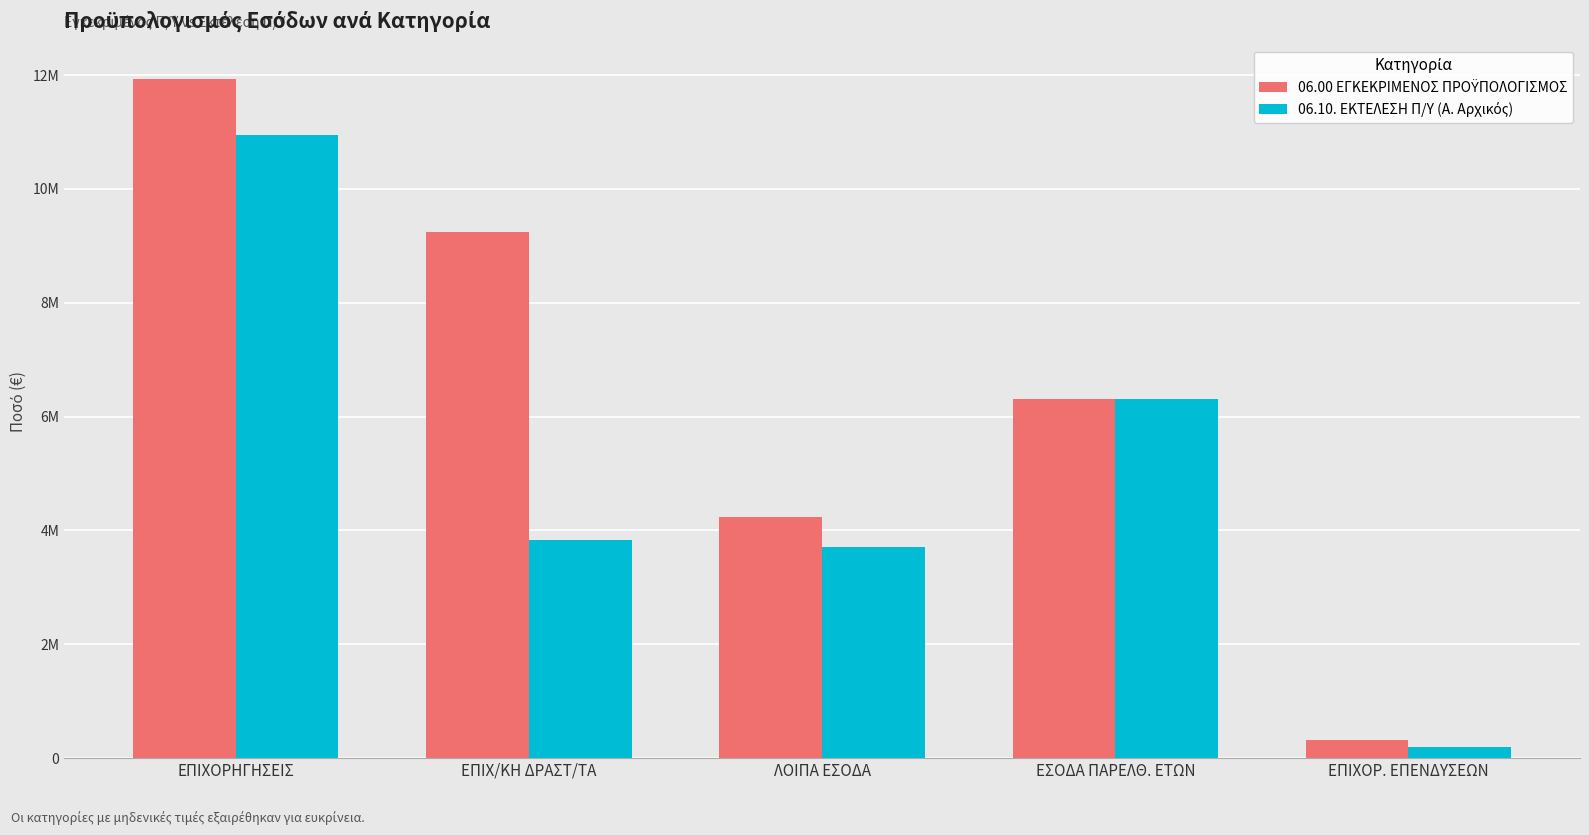

At ΛΟΙΠΑ ΕΣΟΔΑ, list the series in order from smallest to largest.

06.10. ΕΚΤΕΛΕΣΗ Π/Υ (Α. Αρχικός), 06.00 ΕΓΚΕΚΡΙΜΕΝΟΣ ΠΡΟΫΠΟΛΟΓΙΣΜΟΣ